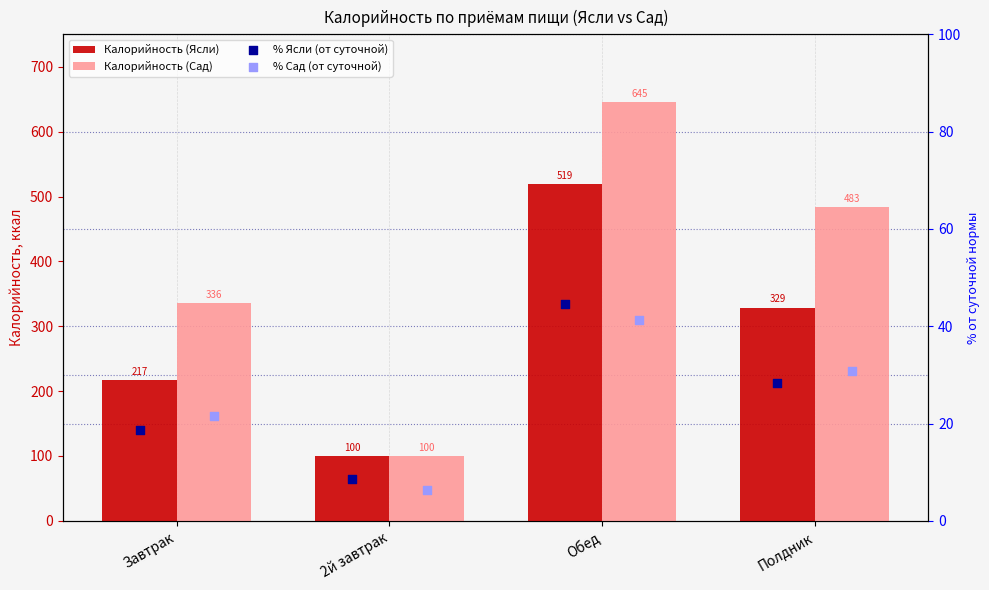

What are all the series names shown in the legend?

Калорийность (Ясли), Калорийность (Сад), % Ясли (от суточной), % Сад (от суточной)